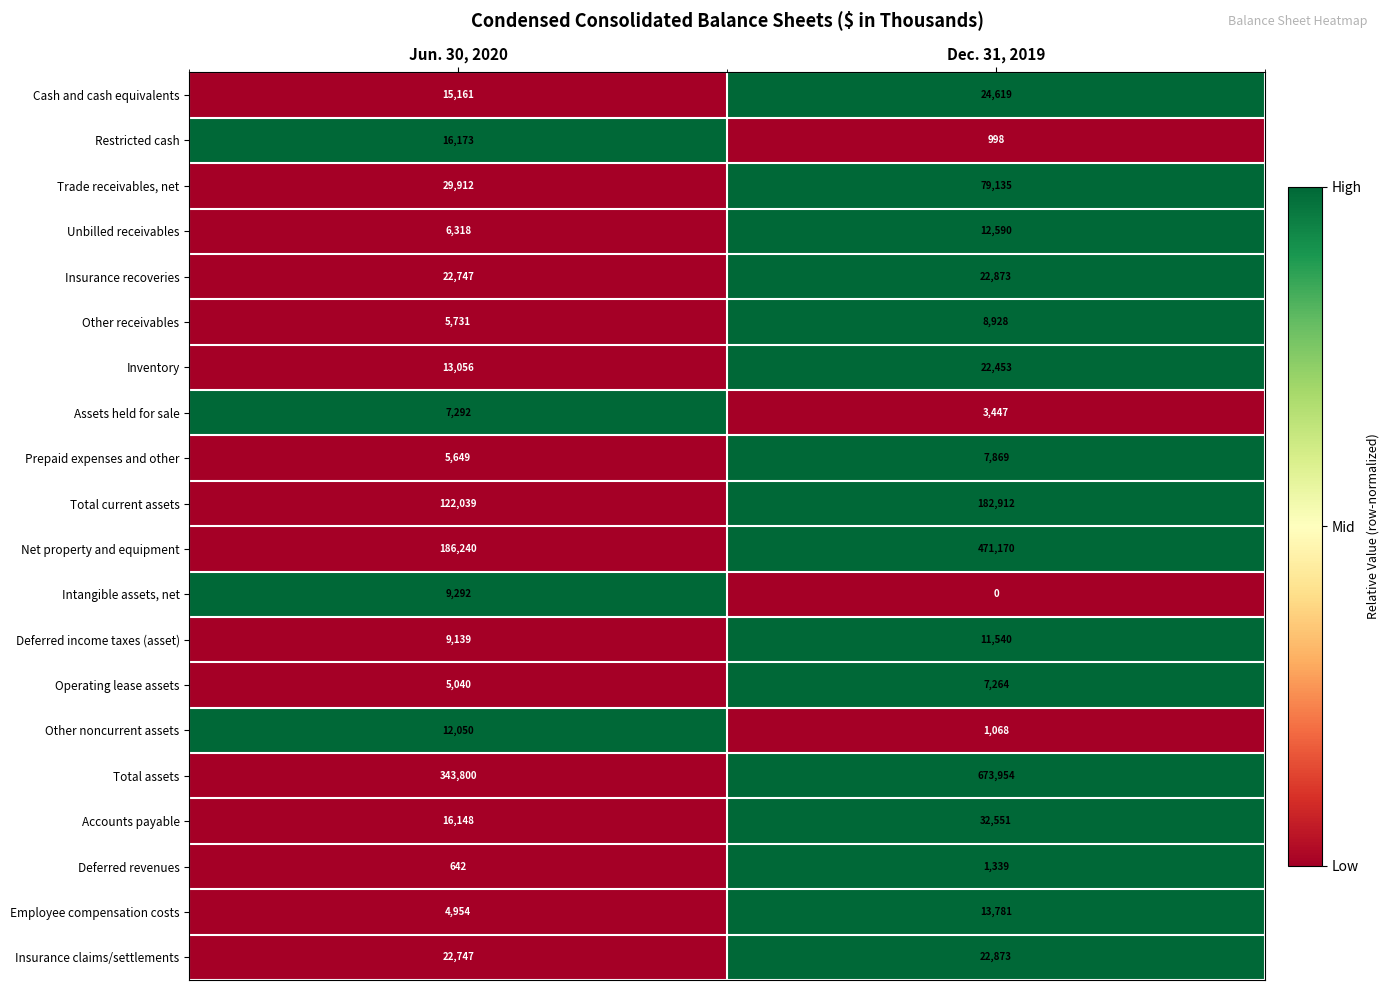

At which label does Net property and equipment reach its minimum?

Jun. 30, 2020